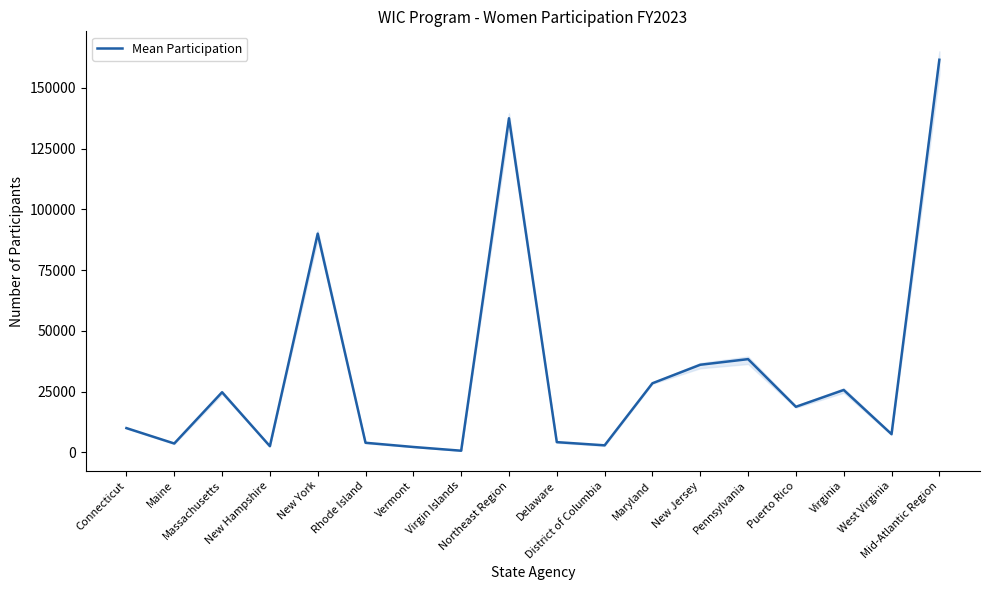

What is the average value?

33237.7